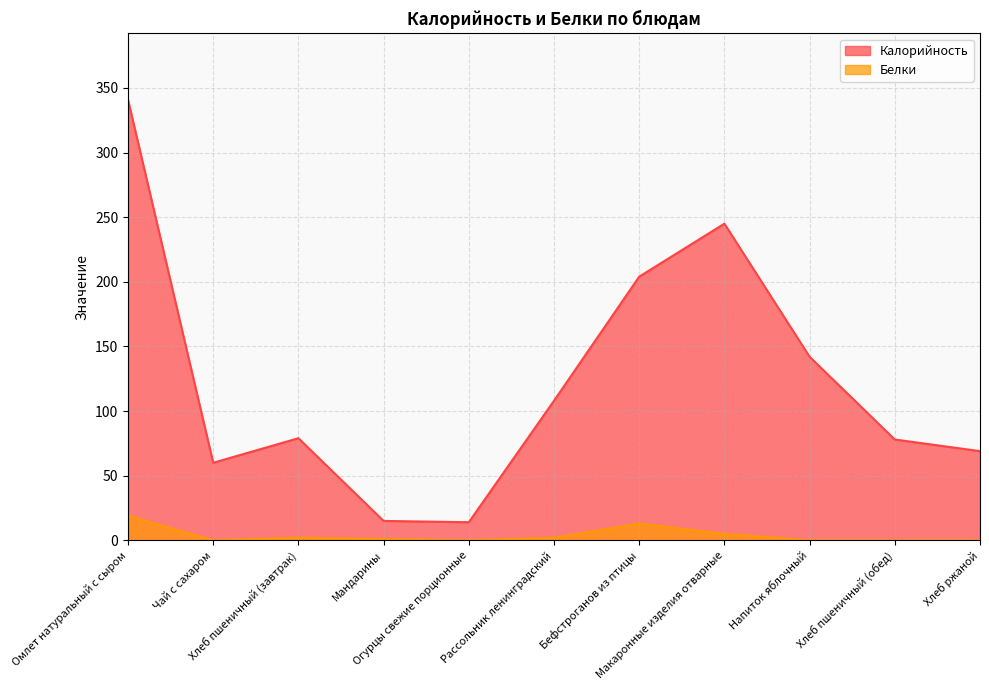

True or false: Калорийность and Белки intersect in this chart.

False